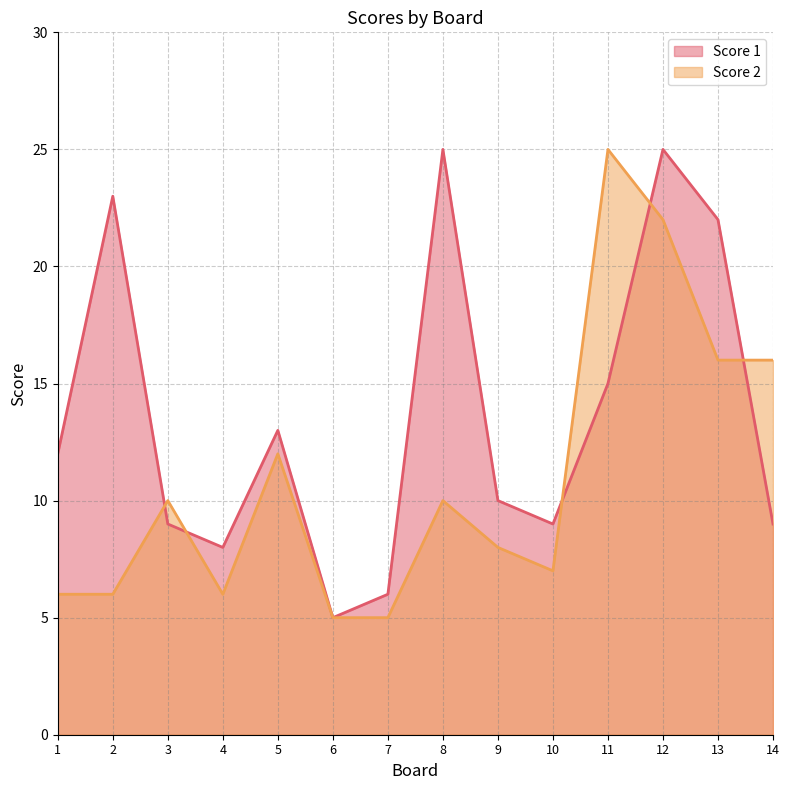

Rank the categories by Score 2 value from lowest to highest.

6, 7, 1, 2, 4, 10, 9, 3, 8, 5, 13, 14, 12, 11